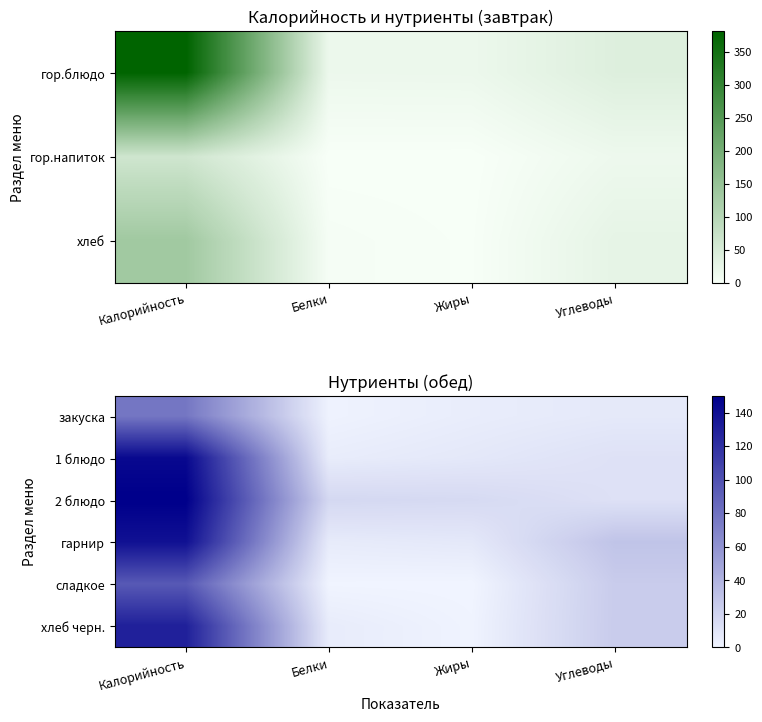

True or false: хлеб черн. has a value of 1.8 at Белки.

False